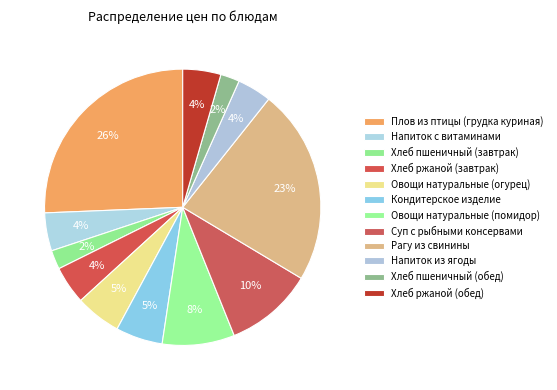

How many segments does this pie chart have?

12